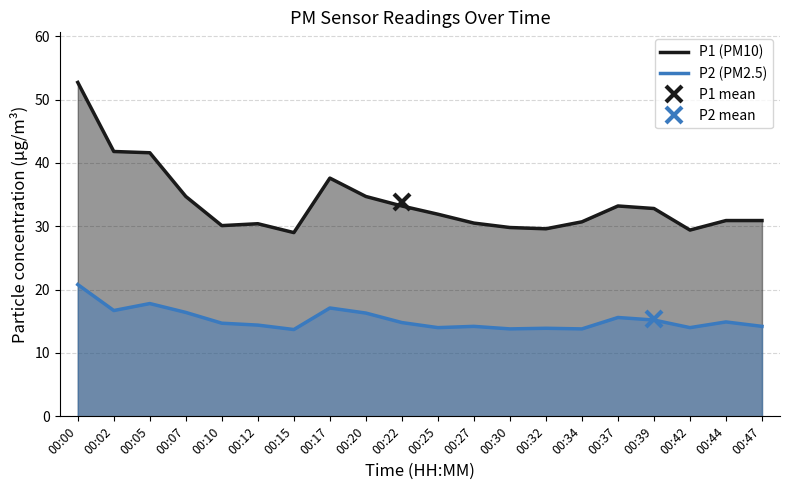

At which category does P1 (PM10) reach its first local valley?

00:10